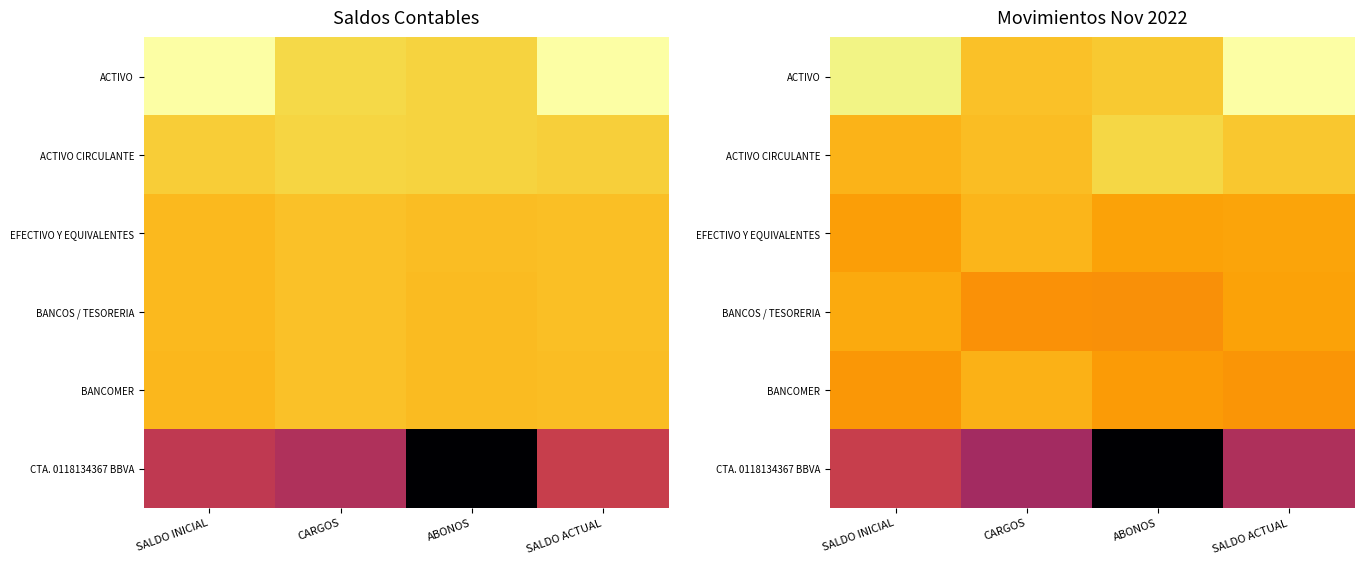

The value of ACTIVO at SALDO INICIAL is 7.3. True or false?

False